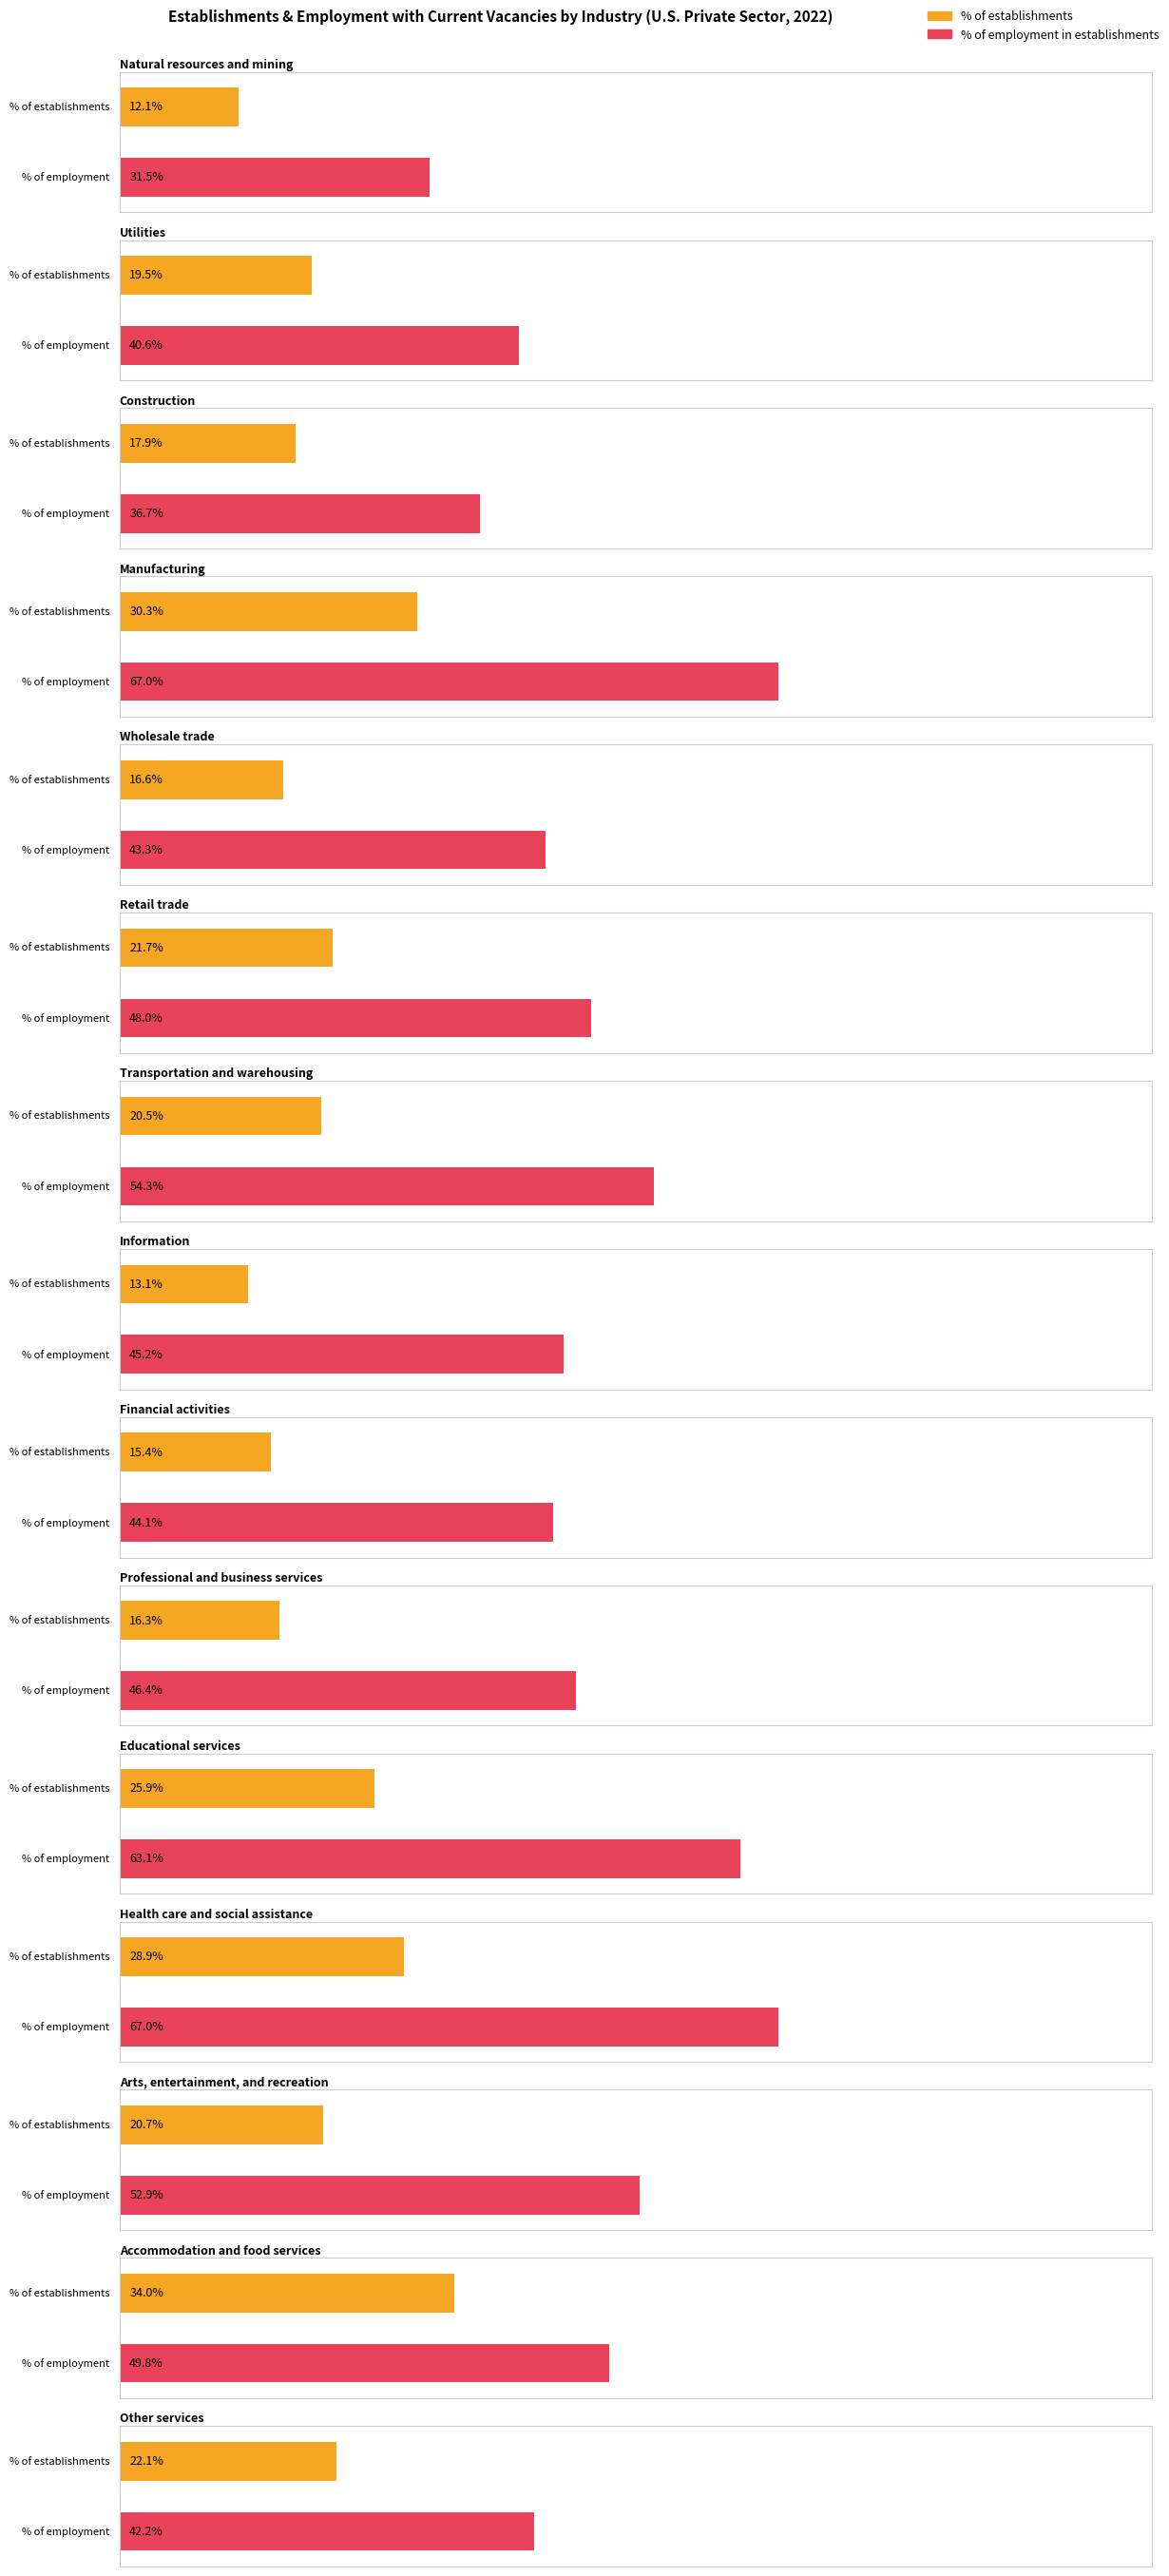

How many bars are there in total?

30